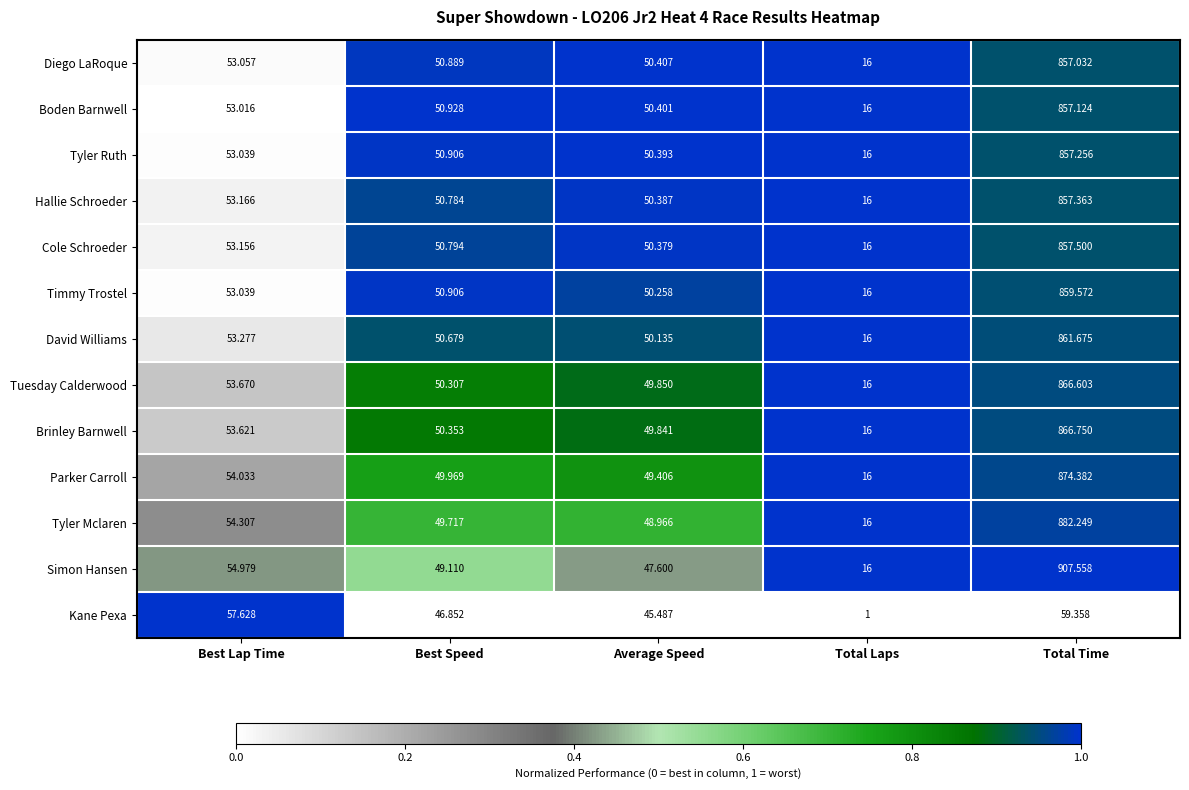

At which label is Boden Barnwell closest to 436?

Best Lap Time